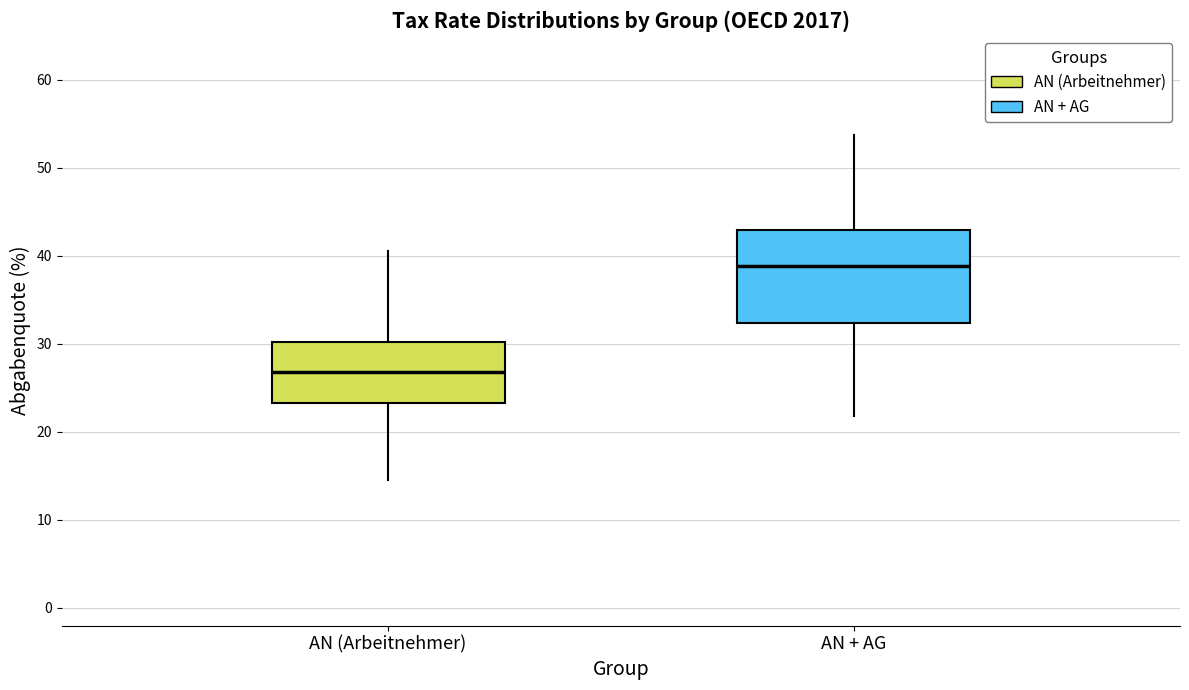

Which box is the tallest, from its lower edge to its upper edge?

AN + AG